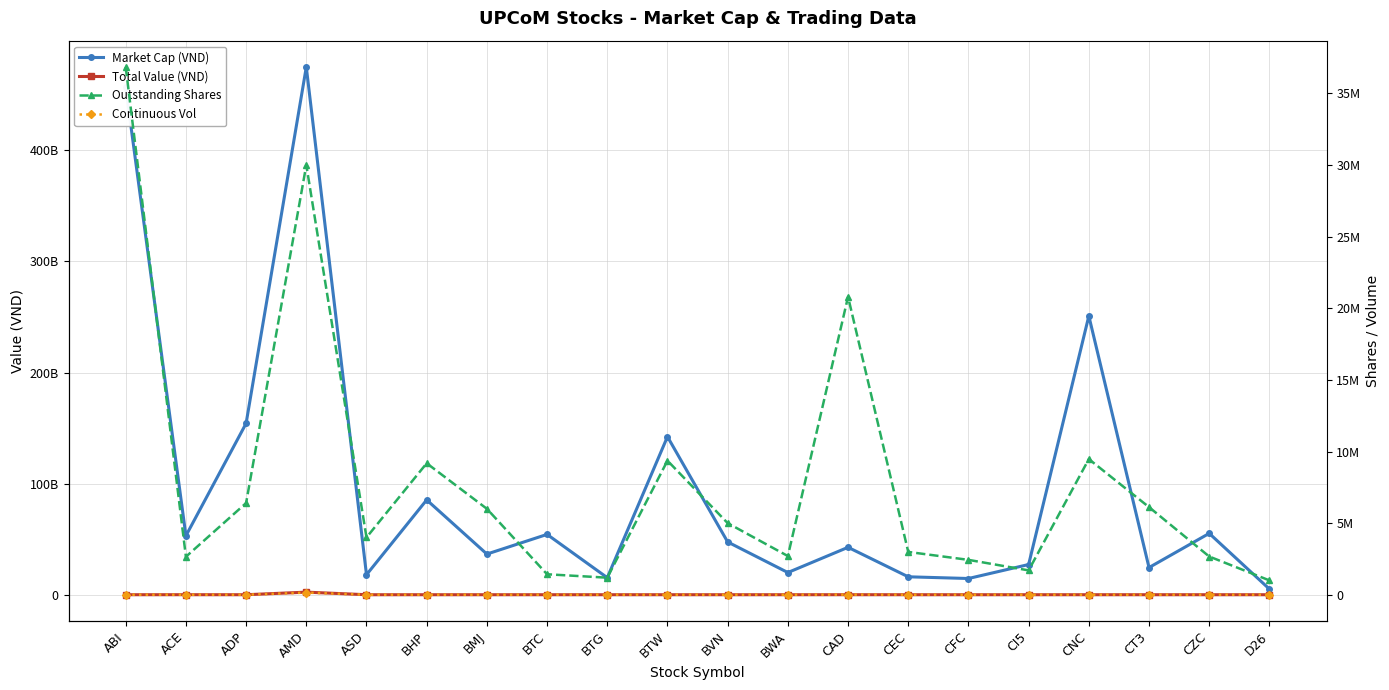

True or false: Market Cap (VND) has a value of 21267579460 at BTG.

False